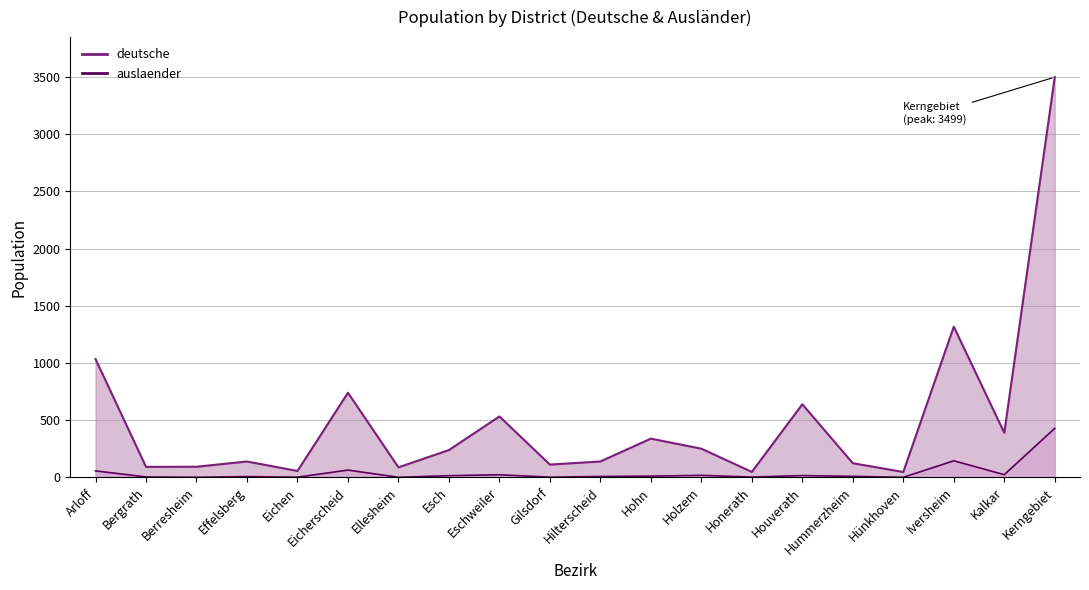

How many interior local valleys does the deutsche series have?

7